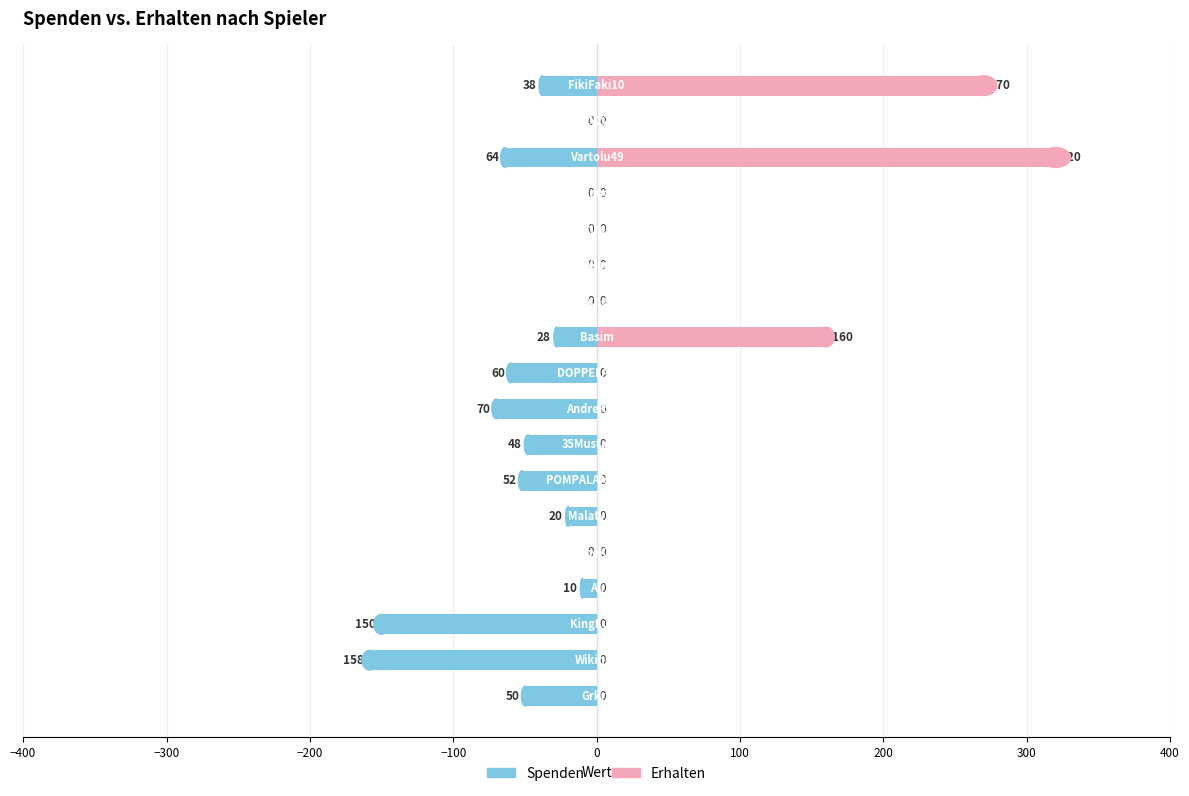

How many distinct data groups are displayed?

2